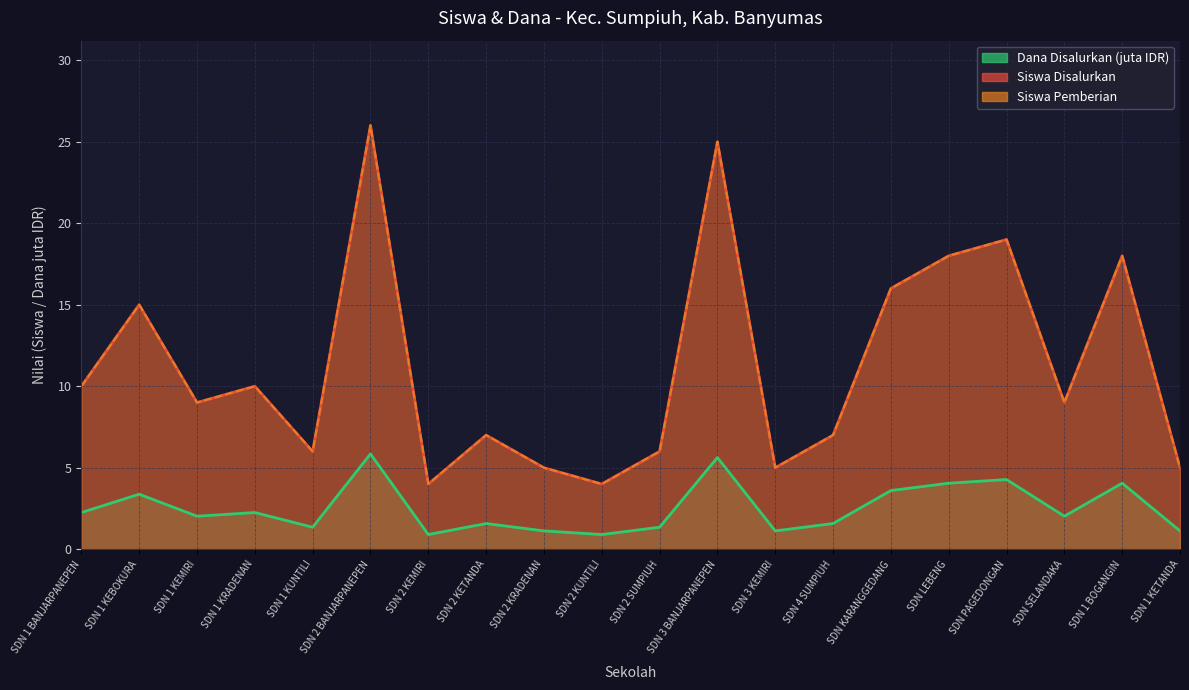

True or false: Siswa Disalurkan and Dana Disalurkan cross at least once.

False